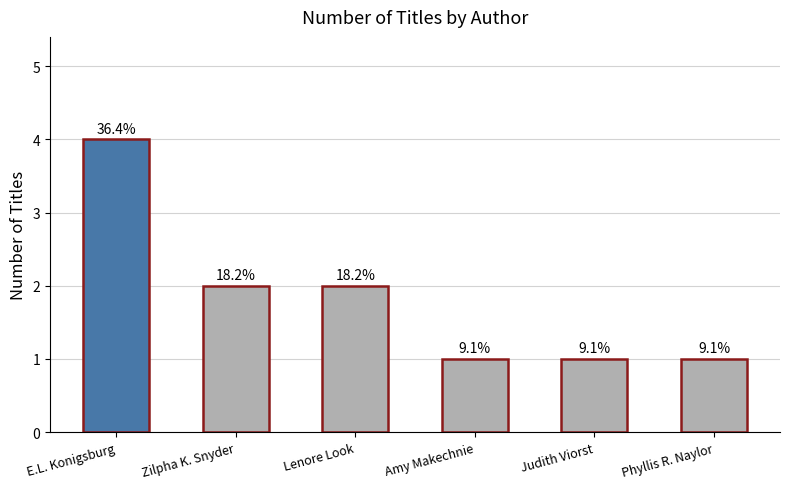

True or false: the data shows 7 at E.L. Konigsburg.

False